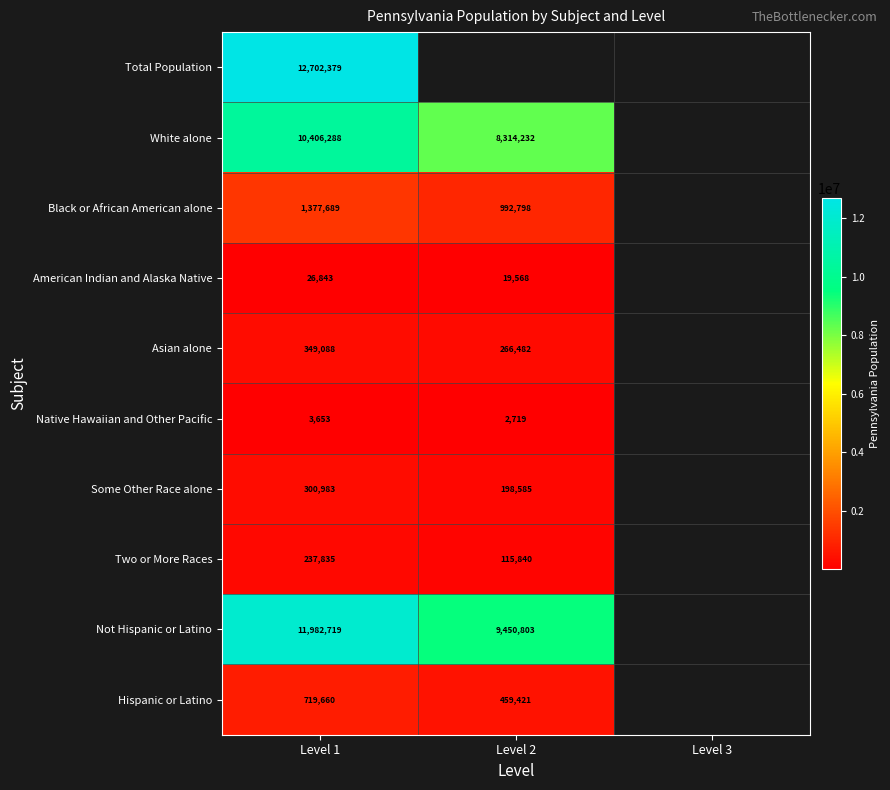

Is the value of Native Hawaiian and Other Pacific at Level 1 greater than the value of Total Population at Level 1?

No